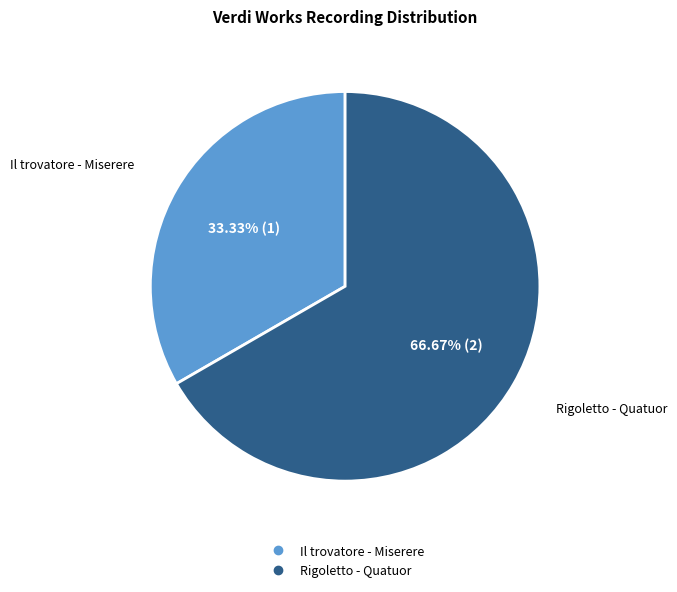

How much of the chart is everything except Rigoletto - Quatuor?

33.3%